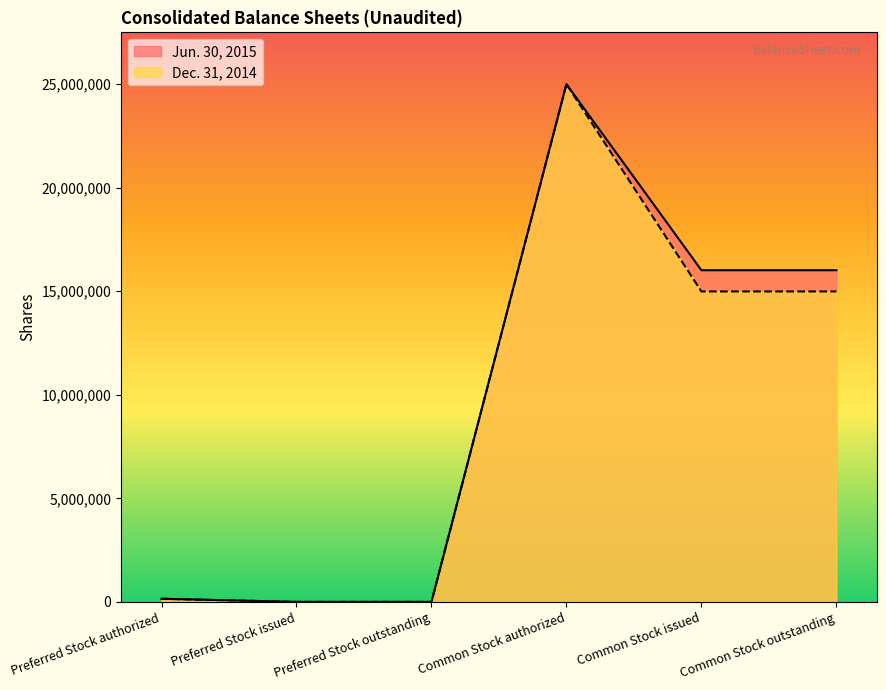

Where is the first local maximum for Dec. 31, 2014?

Common Stock authorized